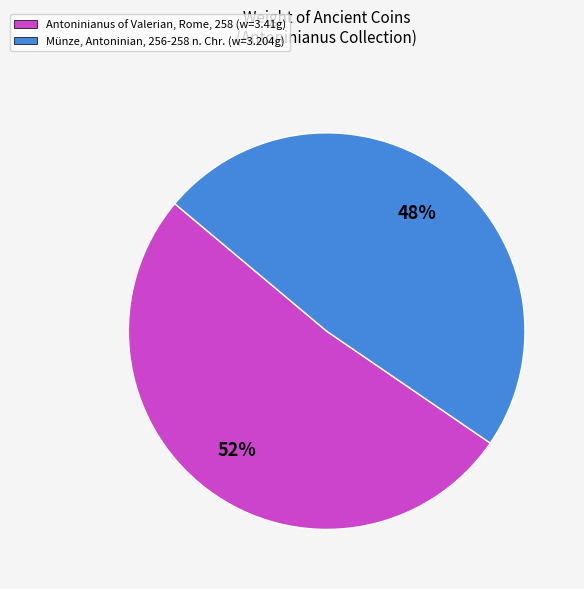

To the nearest percent, what percentage of the pie is Antoninianus of Valerian, Rome, 258 (w=3.41g)?

52%